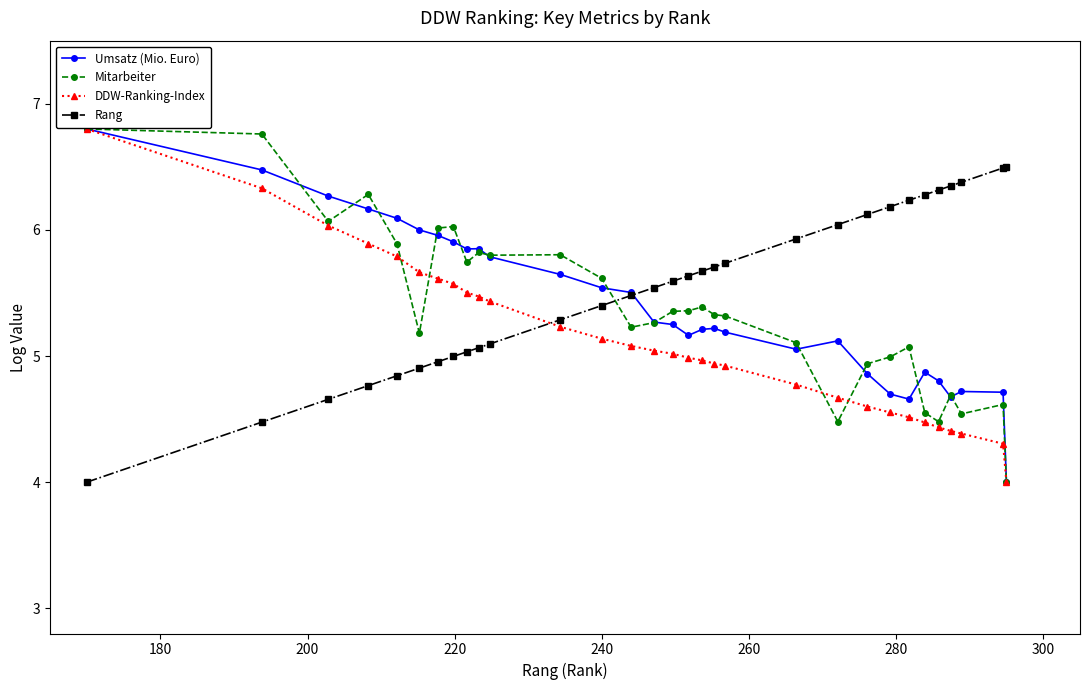

What is the value of the Mitarbeiter point at the 8th from the left?

6.0